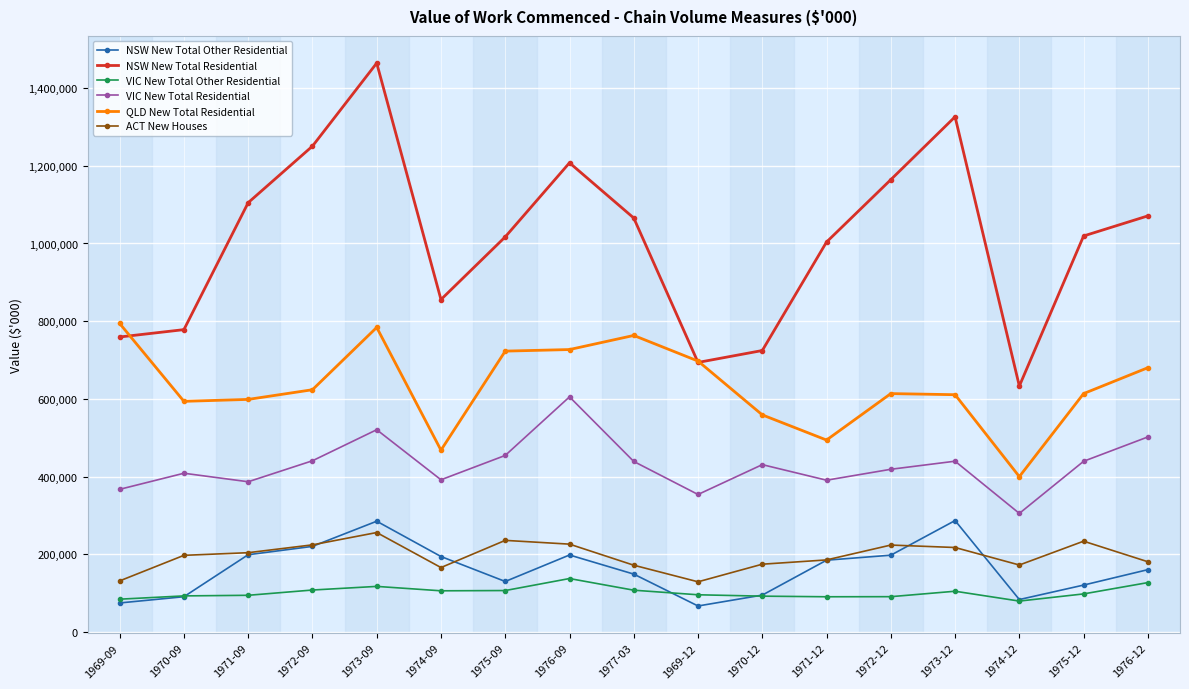

How many lines are shown in the chart?

6